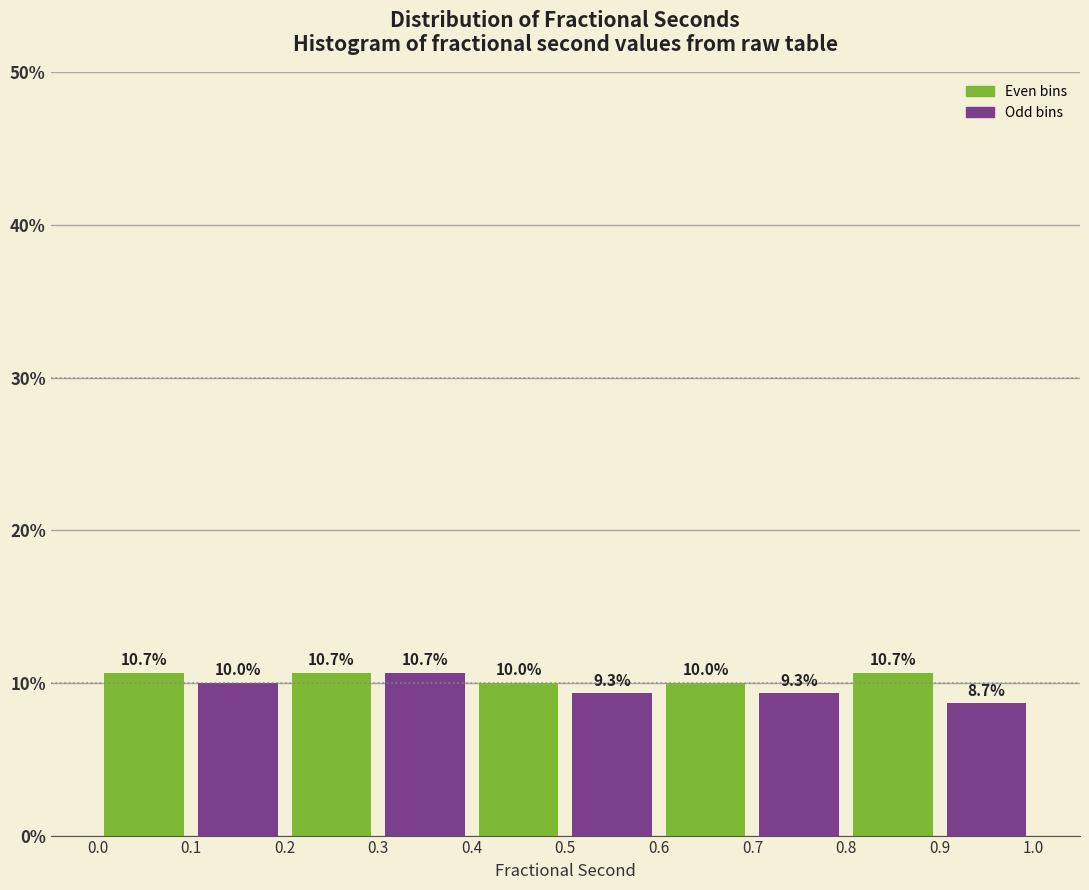

Reading left to right, transcribe this chart: for each bar, give the range it covers on the x-axis and its height.

0.0 to 0.1: 10.7
0.1 to 0.2: 10.0
0.2 to 0.3: 10.7
0.3 to 0.4: 10.7
0.4 to 0.5: 10.0
0.5 to 0.6: 9.3
0.6 to 0.7: 10.0
0.7 to 0.8: 9.3
0.8 to 0.9: 10.7
0.9 to 1.0: 8.7